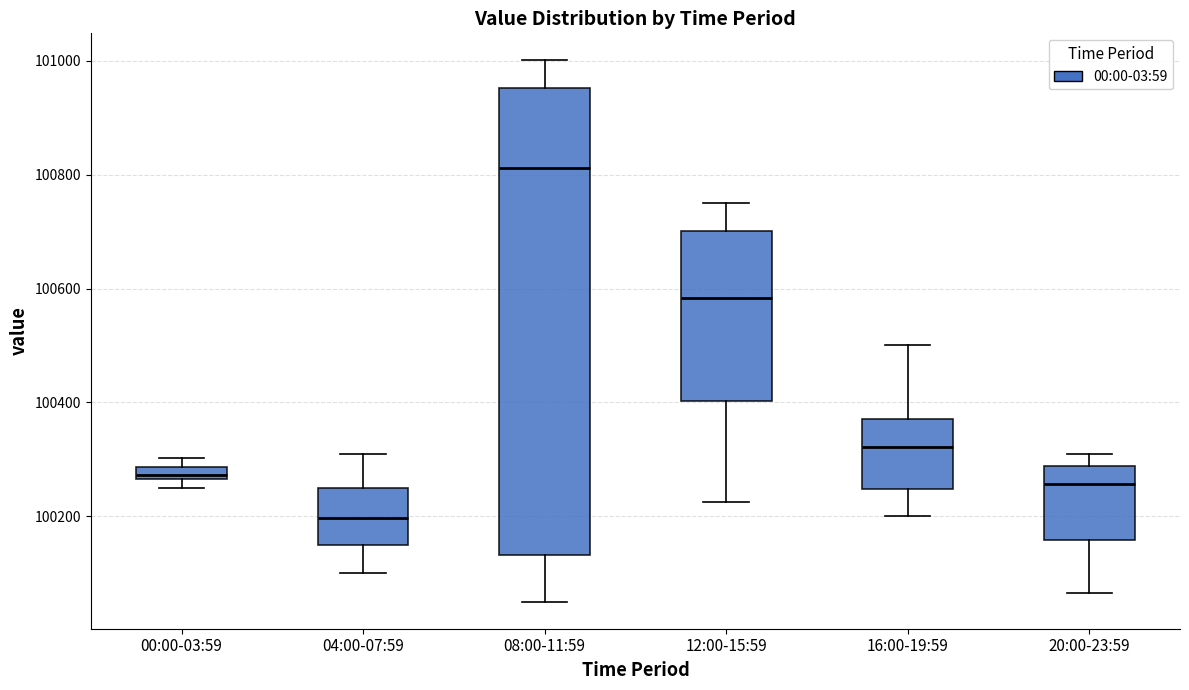

Which box has the highest median line?

08:00-11:59